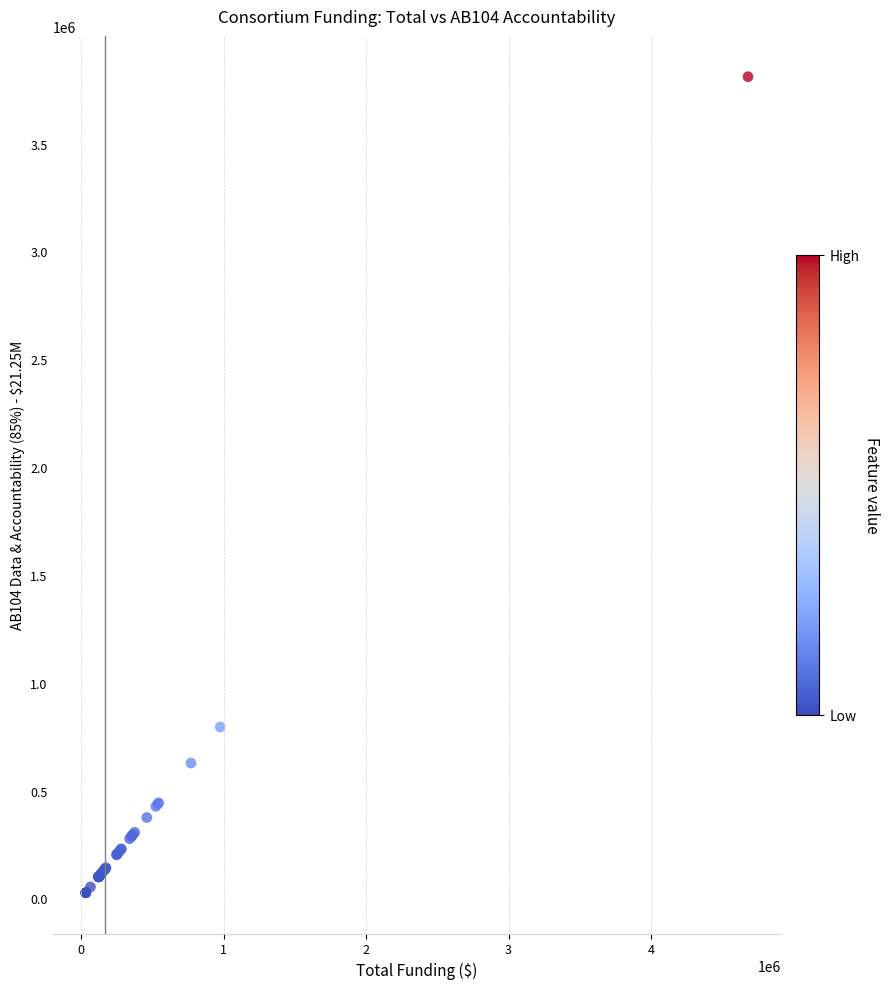

What Y value in the scatter plot is closest to 1918372?

795072